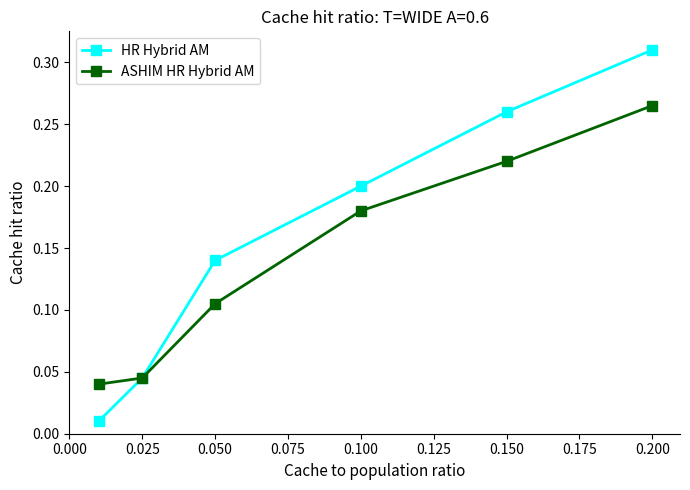

Rank the series by their average value, from lowest to highest.

ASHIM HR Hybrid AM, HR Hybrid AM